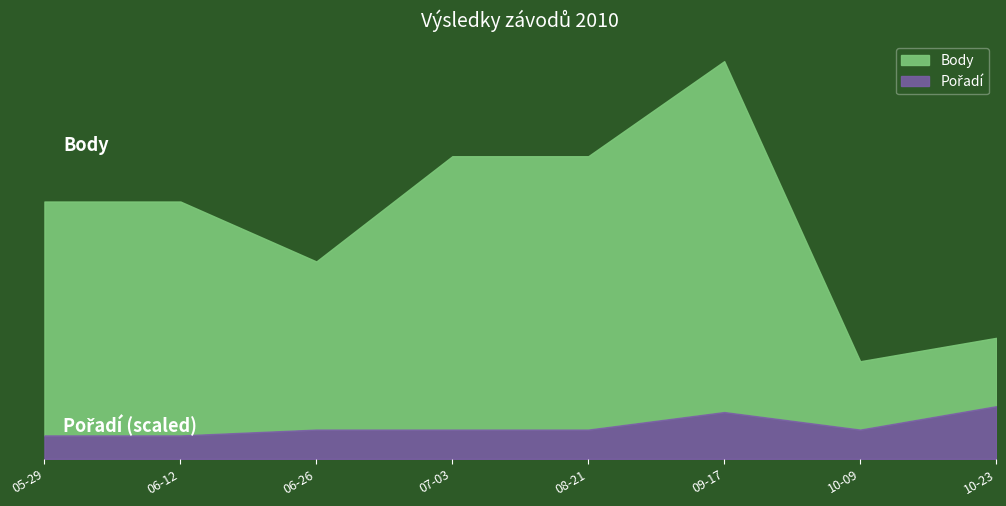

Where is the first local minimum for Body?

06-26